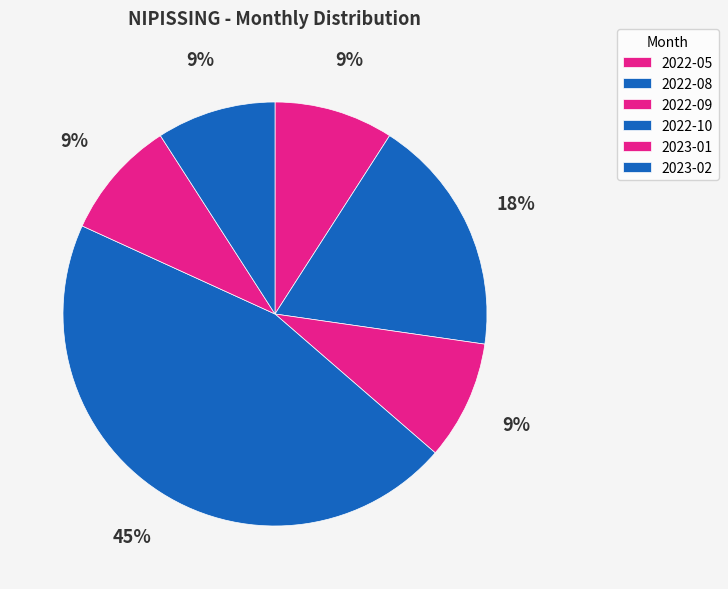

What portion of the pie excludes 2022-10?

54.5%